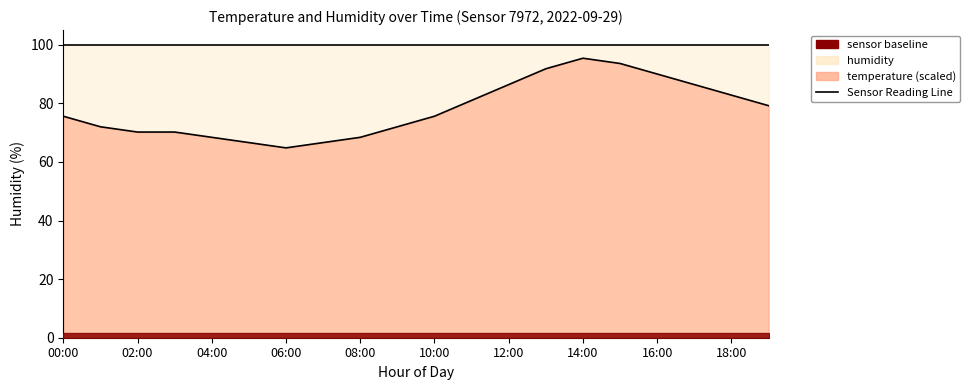

What is the smallest value displayed?

64.8